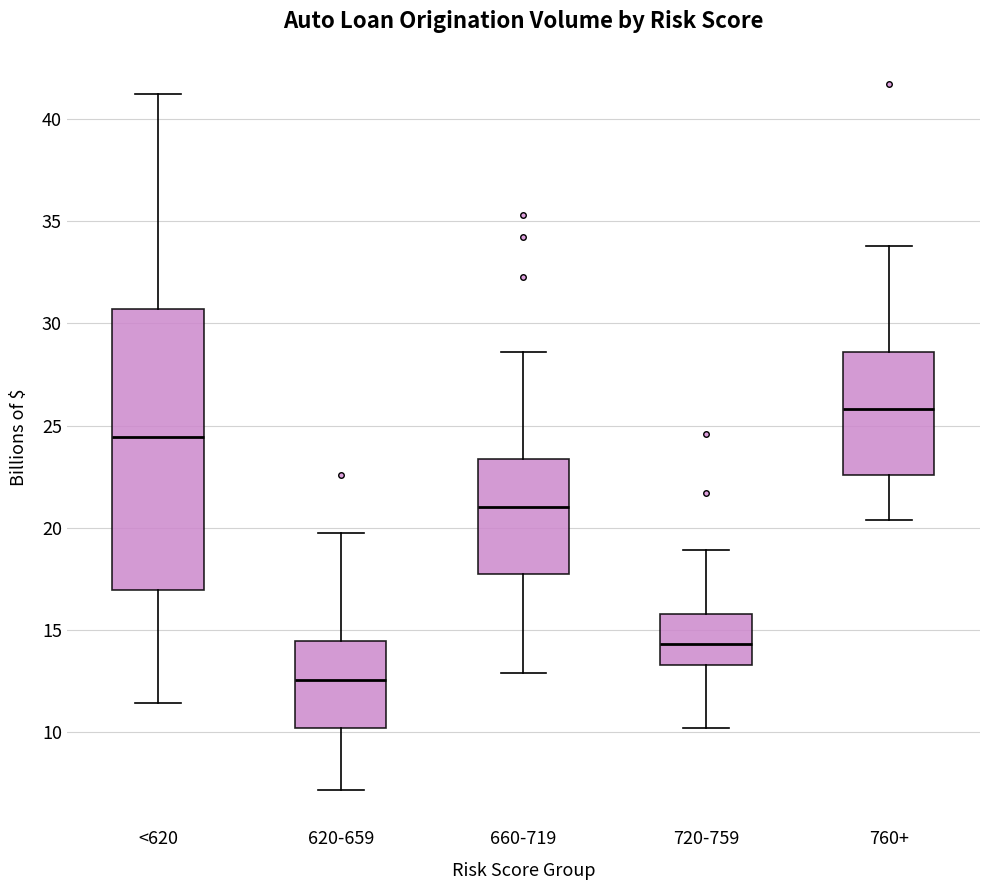

Reading left to right, read every box against the y-axis: the position of its median line, the range the box covers, and the ends of its whiskers. The values are not printed on the chart, so give them approximately, as read against the axis.

<620: median 24.5, box 17.0 to 30.5, whiskers 11.5 to 41.0
620-659: median 12.5, box 10.0 to 14.5, whiskers 7.0 to 19.5
660-719: median 21.0, box 17.5 to 23.5, whiskers 13.0 to 28.5
720-759: median 14.5, box 13.5 to 16.0, whiskers 10.0 to 19.0
760+: median 26.0, box 22.5 to 28.5, whiskers 20.5 to 34.0